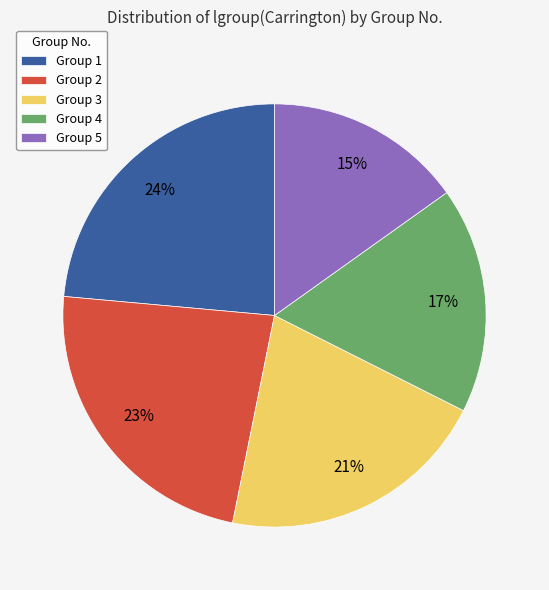

Combined, do Group 1 and Group 4 account for over 50%?

No